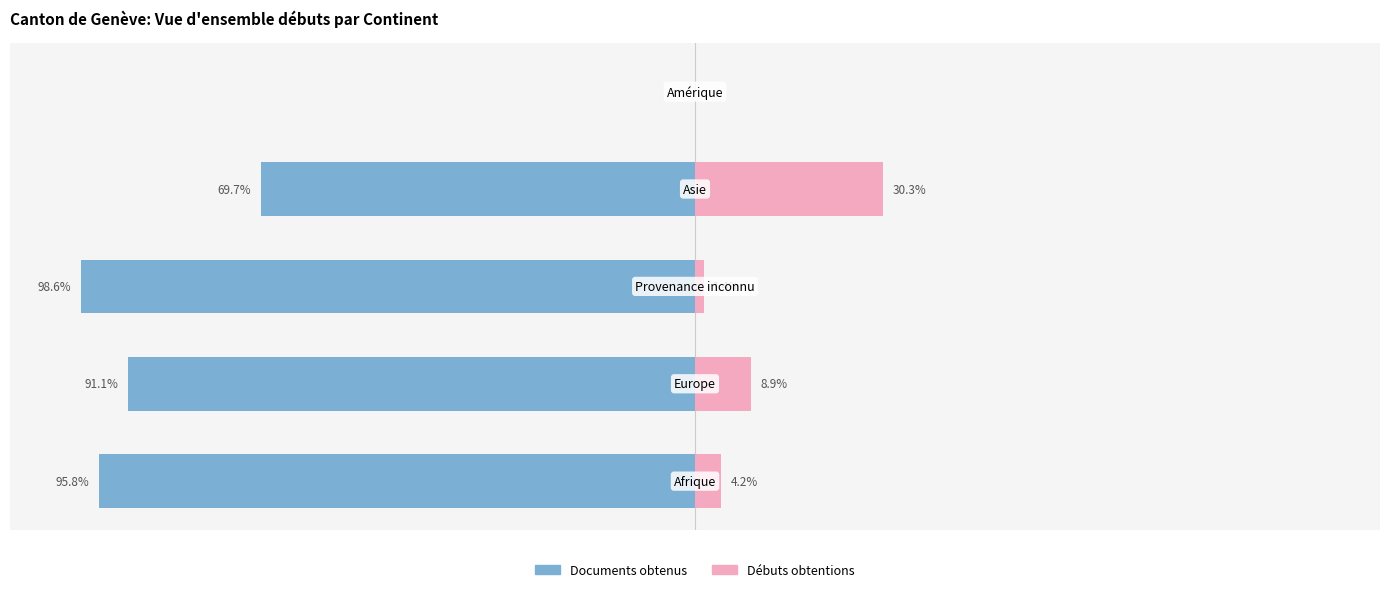

Reading left to right, extract all data points from this chart.

Documents obtenus: -95.8	-91.1	-98.6	-69.7	0.0
Débuts obtentions: 4.2	8.9	1.4	30.3	0.0